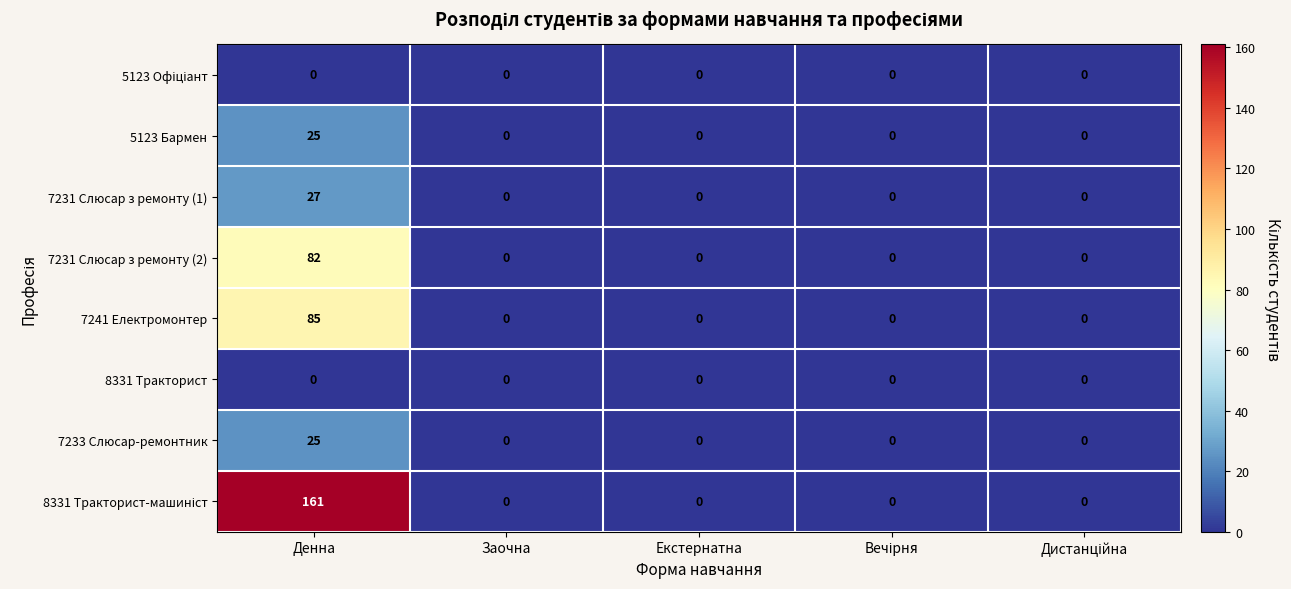

How many data points does each series have?

5